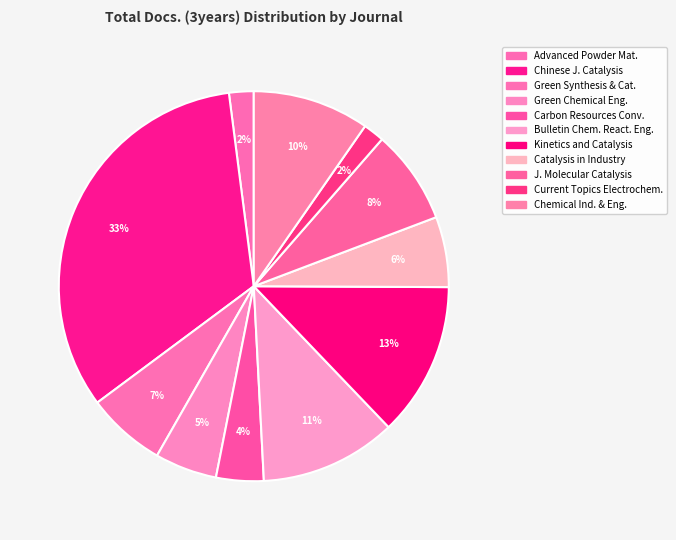

How many slices are in this pie chart?

11